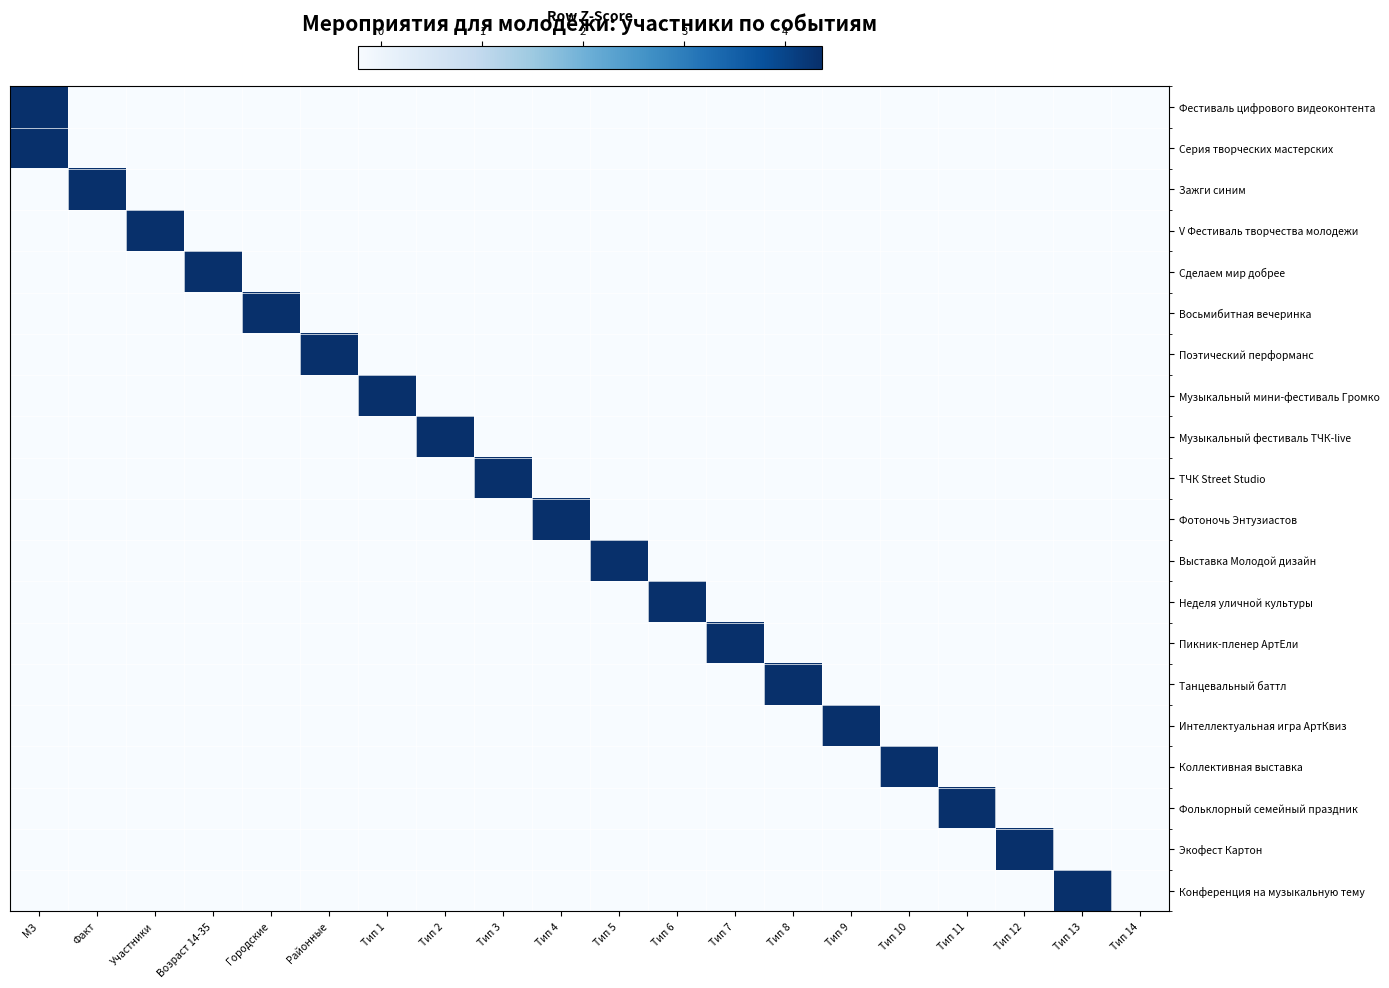

Reading left to right, list all the values displayed in this chart.

Фестиваль цифрового видеоконтента: МЗ=4.4	Факт=-0.2	Участники=-0.2	Возраст 14-35=-0.2	Городские=-0.2	Районные=-0.2	Тип 1=-0.2	Тип 2=-0.2	Тип 3=-0.2	Тип 4=-0.2	Тип 5=-0.2	Тип 6=-0.2	Тип 7=-0.2	Тип 8=-0.2	Тип 9=-0.2	Тип 10=-0.2	Тип 11=-0.2	Тип 12=-0.2	Тип 13=-0.2	Тип 14=-0.2
Серия творческих мастерских: МЗ=4.4	Факт=-0.2	Участники=-0.2	Возраст 14-35=-0.2	Городские=-0.2	Районные=-0.2	Тип 1=-0.2	Тип 2=-0.2	Тип 3=-0.2	Тип 4=-0.2	Тип 5=-0.2	Тип 6=-0.2	Тип 7=-0.2	Тип 8=-0.2	Тип 9=-0.2	Тип 10=-0.2	Тип 11=-0.2	Тип 12=-0.2	Тип 13=-0.2	Тип 14=-0.2
Зажги синим: МЗ=-0.2	Факт=4.4	Участники=-0.2	Возраст 14-35=-0.2	Городские=-0.2	Районные=-0.2	Тип 1=-0.2	Тип 2=-0.2	Тип 3=-0.2	Тип 4=-0.2	Тип 5=-0.2	Тип 6=-0.2	Тип 7=-0.2	Тип 8=-0.2	Тип 9=-0.2	Тип 10=-0.2	Тип 11=-0.2	Тип 12=-0.2	Тип 13=-0.2	Тип 14=-0.2
V Фестиваль творчества молодежи: МЗ=-0.2	Факт=-0.2	Участники=4.4	Возраст 14-35=-0.2	Городские=-0.2	Районные=-0.2	Тип 1=-0.2	Тип 2=-0.2	Тип 3=-0.2	Тип 4=-0.2	Тип 5=-0.2	Тип 6=-0.2	Тип 7=-0.2	Тип 8=-0.2	Тип 9=-0.2	Тип 10=-0.2	Тип 11=-0.2	Тип 12=-0.2	Тип 13=-0.2	Тип 14=-0.2
Сделаем мир добрее: МЗ=-0.2	Факт=-0.2	Участники=-0.2	Возраст 14-35=4.4	Городские=-0.2	Районные=-0.2	Тип 1=-0.2	Тип 2=-0.2	Тип 3=-0.2	Тип 4=-0.2	Тип 5=-0.2	Тип 6=-0.2	Тип 7=-0.2	Тип 8=-0.2	Тип 9=-0.2	Тип 10=-0.2	Тип 11=-0.2	Тип 12=-0.2	Тип 13=-0.2	Тип 14=-0.2
Восьмибитная вечеринка: МЗ=-0.2	Факт=-0.2	Участники=-0.2	Возраст 14-35=-0.2	Городские=4.4	Районные=-0.2	Тип 1=-0.2	Тип 2=-0.2	Тип 3=-0.2	Тип 4=-0.2	Тип 5=-0.2	Тип 6=-0.2	Тип 7=-0.2	Тип 8=-0.2	Тип 9=-0.2	Тип 10=-0.2	Тип 11=-0.2	Тип 12=-0.2	Тип 13=-0.2	Тип 14=-0.2
Поэтический перформанс: МЗ=-0.2	Факт=-0.2	Участники=-0.2	Возраст 14-35=-0.2	Городские=-0.2	Районные=4.4	Тип 1=-0.2	Тип 2=-0.2	Тип 3=-0.2	Тип 4=-0.2	Тип 5=-0.2	Тип 6=-0.2	Тип 7=-0.2	Тип 8=-0.2	Тип 9=-0.2	Тип 10=-0.2	Тип 11=-0.2	Тип 12=-0.2	Тип 13=-0.2	Тип 14=-0.2
Музыкальный мини-фестиваль Громко: МЗ=-0.2	Факт=-0.2	Участники=-0.2	Возраст 14-35=-0.2	Городские=-0.2	Районные=-0.2	Тип 1=4.4	Тип 2=-0.2	Тип 3=-0.2	Тип 4=-0.2	Тип 5=-0.2	Тип 6=-0.2	Тип 7=-0.2	Тип 8=-0.2	Тип 9=-0.2	Тип 10=-0.2	Тип 11=-0.2	Тип 12=-0.2	Тип 13=-0.2	Тип 14=-0.2
Музыкальный фестиваль ТЧК-live: МЗ=-0.2	Факт=-0.2	Участники=-0.2	Возраст 14-35=-0.2	Городские=-0.2	Районные=-0.2	Тип 1=-0.2	Тип 2=4.4	Тип 3=-0.2	Тип 4=-0.2	Тип 5=-0.2	Тип 6=-0.2	Тип 7=-0.2	Тип 8=-0.2	Тип 9=-0.2	Тип 10=-0.2	Тип 11=-0.2	Тип 12=-0.2	Тип 13=-0.2	Тип 14=-0.2
ТЧК Street Studio: МЗ=-0.2	Факт=-0.2	Участники=-0.2	Возраст 14-35=-0.2	Городские=-0.2	Районные=-0.2	Тип 1=-0.2	Тип 2=-0.2	Тип 3=4.4	Тип 4=-0.2	Тип 5=-0.2	Тип 6=-0.2	Тип 7=-0.2	Тип 8=-0.2	Тип 9=-0.2	Тип 10=-0.2	Тип 11=-0.2	Тип 12=-0.2	Тип 13=-0.2	Тип 14=-0.2
Фотоночь Энтузиастов: МЗ=-0.2	Факт=-0.2	Участники=-0.2	Возраст 14-35=-0.2	Городские=-0.2	Районные=-0.2	Тип 1=-0.2	Тип 2=-0.2	Тип 3=-0.2	Тип 4=4.4	Тип 5=-0.2	Тип 6=-0.2	Тип 7=-0.2	Тип 8=-0.2	Тип 9=-0.2	Тип 10=-0.2	Тип 11=-0.2	Тип 12=-0.2	Тип 13=-0.2	Тип 14=-0.2
Выставка Молодой дизайн: МЗ=-0.2	Факт=-0.2	Участники=-0.2	Возраст 14-35=-0.2	Городские=-0.2	Районные=-0.2	Тип 1=-0.2	Тип 2=-0.2	Тип 3=-0.2	Тип 4=-0.2	Тип 5=4.4	Тип 6=-0.2	Тип 7=-0.2	Тип 8=-0.2	Тип 9=-0.2	Тип 10=-0.2	Тип 11=-0.2	Тип 12=-0.2	Тип 13=-0.2	Тип 14=-0.2
Неделя уличной культуры: МЗ=-0.2	Факт=-0.2	Участники=-0.2	Возраст 14-35=-0.2	Городские=-0.2	Районные=-0.2	Тип 1=-0.2	Тип 2=-0.2	Тип 3=-0.2	Тип 4=-0.2	Тип 5=-0.2	Тип 6=4.4	Тип 7=-0.2	Тип 8=-0.2	Тип 9=-0.2	Тип 10=-0.2	Тип 11=-0.2	Тип 12=-0.2	Тип 13=-0.2	Тип 14=-0.2
Пикник-пленер АртЕли: МЗ=-0.2	Факт=-0.2	Участники=-0.2	Возраст 14-35=-0.2	Городские=-0.2	Районные=-0.2	Тип 1=-0.2	Тип 2=-0.2	Тип 3=-0.2	Тип 4=-0.2	Тип 5=-0.2	Тип 6=-0.2	Тип 7=4.4	Тип 8=-0.2	Тип 9=-0.2	Тип 10=-0.2	Тип 11=-0.2	Тип 12=-0.2	Тип 13=-0.2	Тип 14=-0.2
Танцевальный баттл: МЗ=-0.2	Факт=-0.2	Участники=-0.2	Возраст 14-35=-0.2	Городские=-0.2	Районные=-0.2	Тип 1=-0.2	Тип 2=-0.2	Тип 3=-0.2	Тип 4=-0.2	Тип 5=-0.2	Тип 6=-0.2	Тип 7=-0.2	Тип 8=4.4	Тип 9=-0.2	Тип 10=-0.2	Тип 11=-0.2	Тип 12=-0.2	Тип 13=-0.2	Тип 14=-0.2
Интеллектуальная игра АртКвиз: МЗ=-0.2	Факт=-0.2	Участники=-0.2	Возраст 14-35=-0.2	Городские=-0.2	Районные=-0.2	Тип 1=-0.2	Тип 2=-0.2	Тип 3=-0.2	Тип 4=-0.2	Тип 5=-0.2	Тип 6=-0.2	Тип 7=-0.2	Тип 8=-0.2	Тип 9=4.4	Тип 10=-0.2	Тип 11=-0.2	Тип 12=-0.2	Тип 13=-0.2	Тип 14=-0.2
Коллективная выставка: МЗ=-0.2	Факт=-0.2	Участники=-0.2	Возраст 14-35=-0.2	Городские=-0.2	Районные=-0.2	Тип 1=-0.2	Тип 2=-0.2	Тип 3=-0.2	Тип 4=-0.2	Тип 5=-0.2	Тип 6=-0.2	Тип 7=-0.2	Тип 8=-0.2	Тип 9=-0.2	Тип 10=4.4	Тип 11=-0.2	Тип 12=-0.2	Тип 13=-0.2	Тип 14=-0.2
Фольклорный семейный праздник: МЗ=-0.2	Факт=-0.2	Участники=-0.2	Возраст 14-35=-0.2	Городские=-0.2	Районные=-0.2	Тип 1=-0.2	Тип 2=-0.2	Тип 3=-0.2	Тип 4=-0.2	Тип 5=-0.2	Тип 6=-0.2	Тип 7=-0.2	Тип 8=-0.2	Тип 9=-0.2	Тип 10=-0.2	Тип 11=4.4	Тип 12=-0.2	Тип 13=-0.2	Тип 14=-0.2
Экофест Картон: МЗ=-0.2	Факт=-0.2	Участники=-0.2	Возраст 14-35=-0.2	Городские=-0.2	Районные=-0.2	Тип 1=-0.2	Тип 2=-0.2	Тип 3=-0.2	Тип 4=-0.2	Тип 5=-0.2	Тип 6=-0.2	Тип 7=-0.2	Тип 8=-0.2	Тип 9=-0.2	Тип 10=-0.2	Тип 11=-0.2	Тип 12=4.4	Тип 13=-0.2	Тип 14=-0.2
Конференция на музыкальную тему: МЗ=-0.2	Факт=-0.2	Участники=-0.2	Возраст 14-35=-0.2	Городские=-0.2	Районные=-0.2	Тип 1=-0.2	Тип 2=-0.2	Тип 3=-0.2	Тип 4=-0.2	Тип 5=-0.2	Тип 6=-0.2	Тип 7=-0.2	Тип 8=-0.2	Тип 9=-0.2	Тип 10=-0.2	Тип 11=-0.2	Тип 12=-0.2	Тип 13=4.4	Тип 14=-0.2